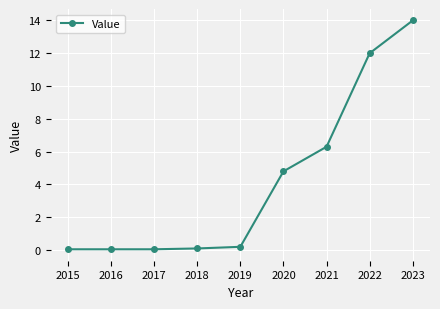

Reading right to left, transcribe all the data shown in this chart.

14.0	12.0	6.3	4.8	0.2	0.1	0.1	0.1	0.1